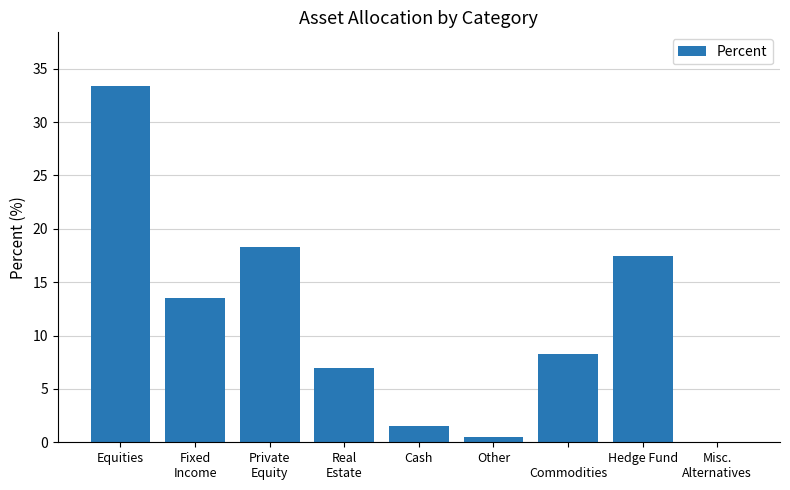

What is the change in value from Private
Equity to Hedge Fund?

-0.8